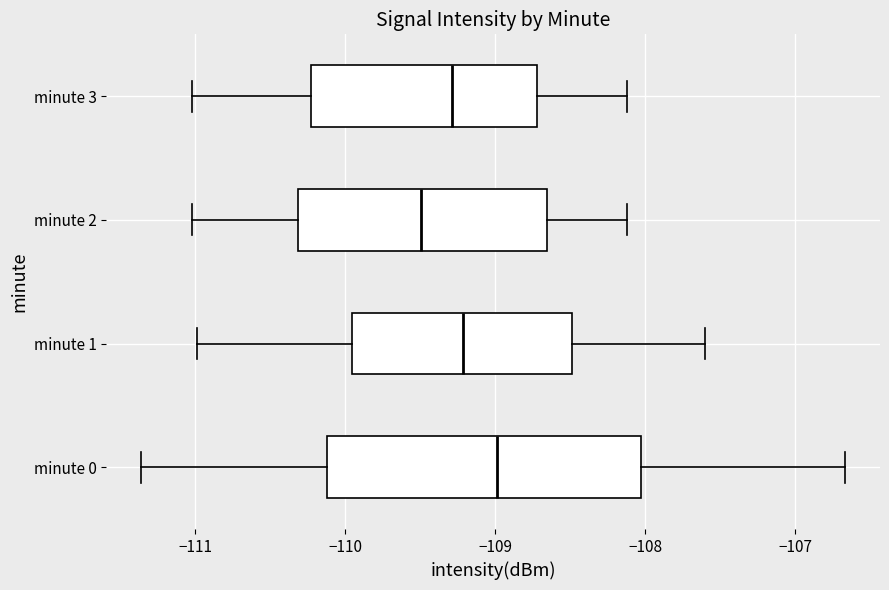

Where is the left edge of the box for minute 1 on the x-axis? The values are not printed on the chart, so give them approximately, as read against the axis.

-110.0